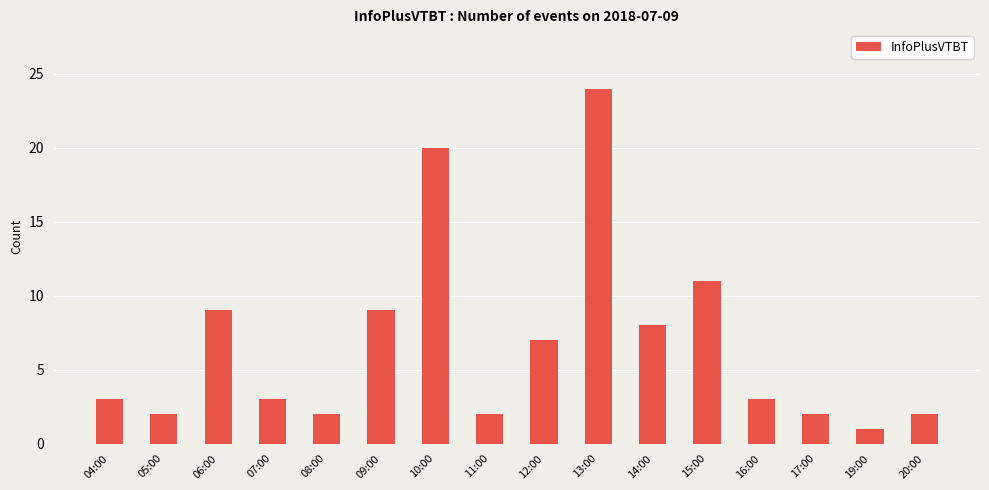

The value at 16:00 is 3. True or false?

True